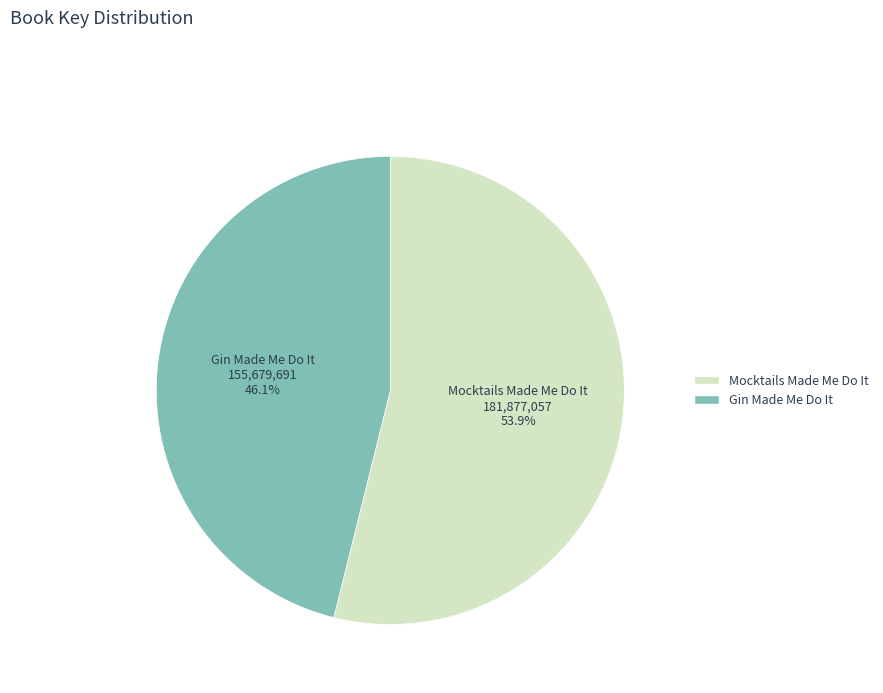

To the nearest percent, what is the combined percentage of Mocktails Made Me Do It and Gin Made Me Do It?

100%